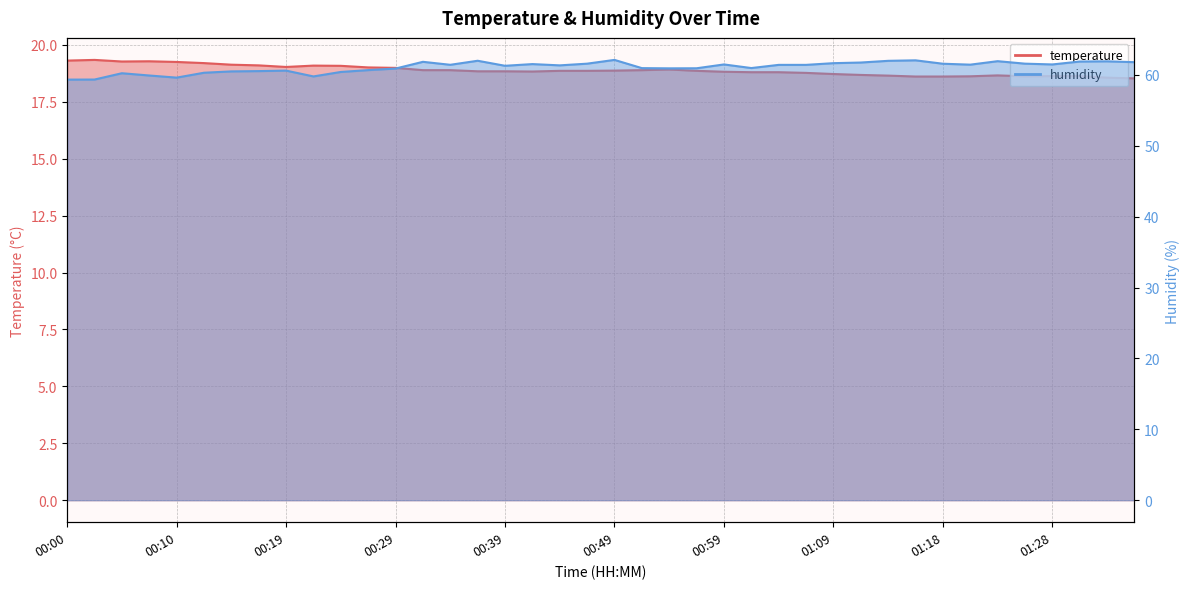

Which label corresponds to the smallest value in the chart?

01:36